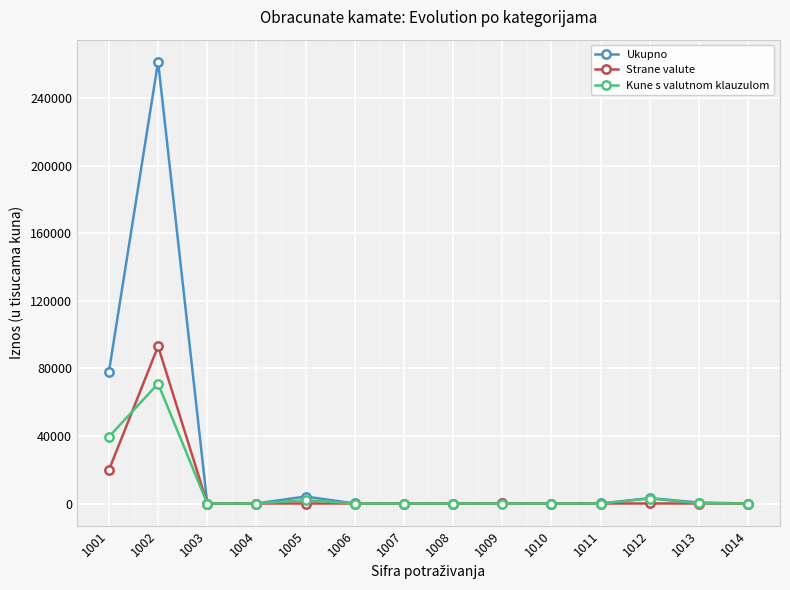

Where is the first local maximum for Kune s valutnom klauzulom?

1002